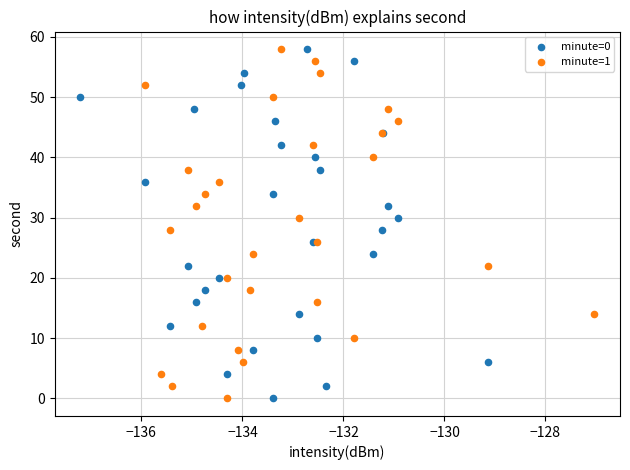

What are all the series names shown in the legend?

minute=0, minute=1